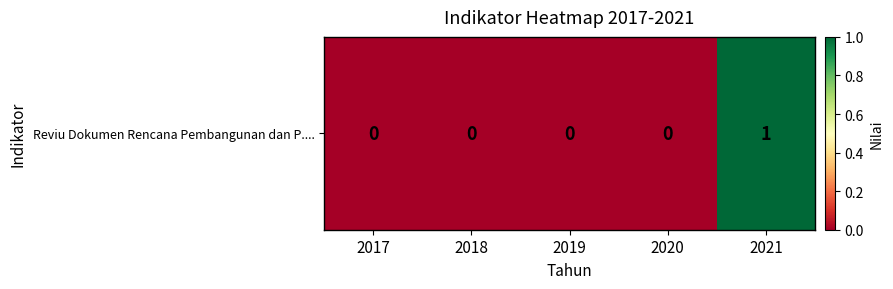

Reading left to right, list all the values displayed in this chart.

2017=0	2018=0	2019=0	2020=0	2021=1